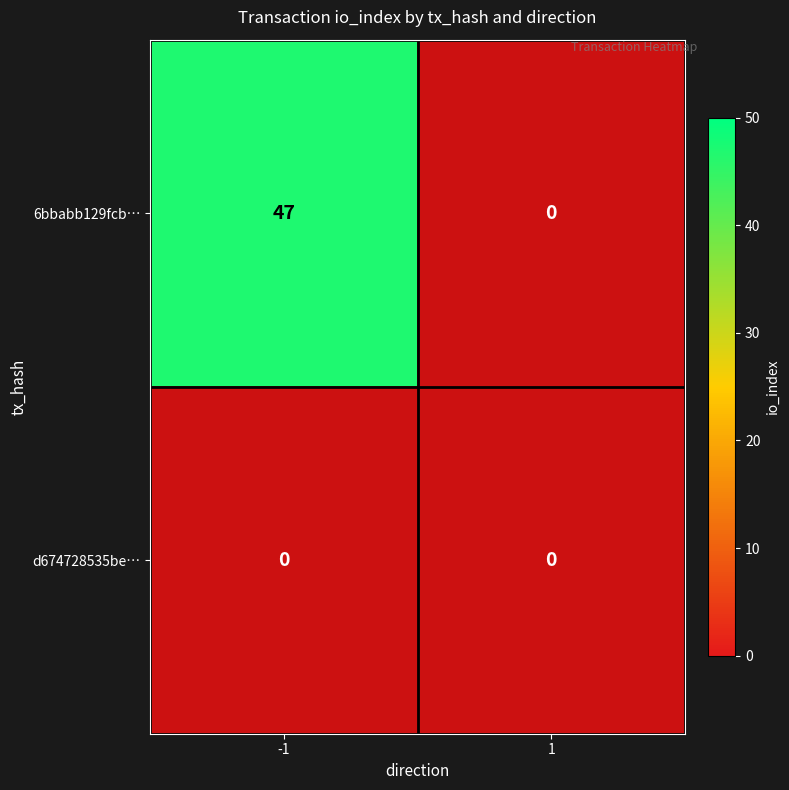

How many data points does each series have?

2